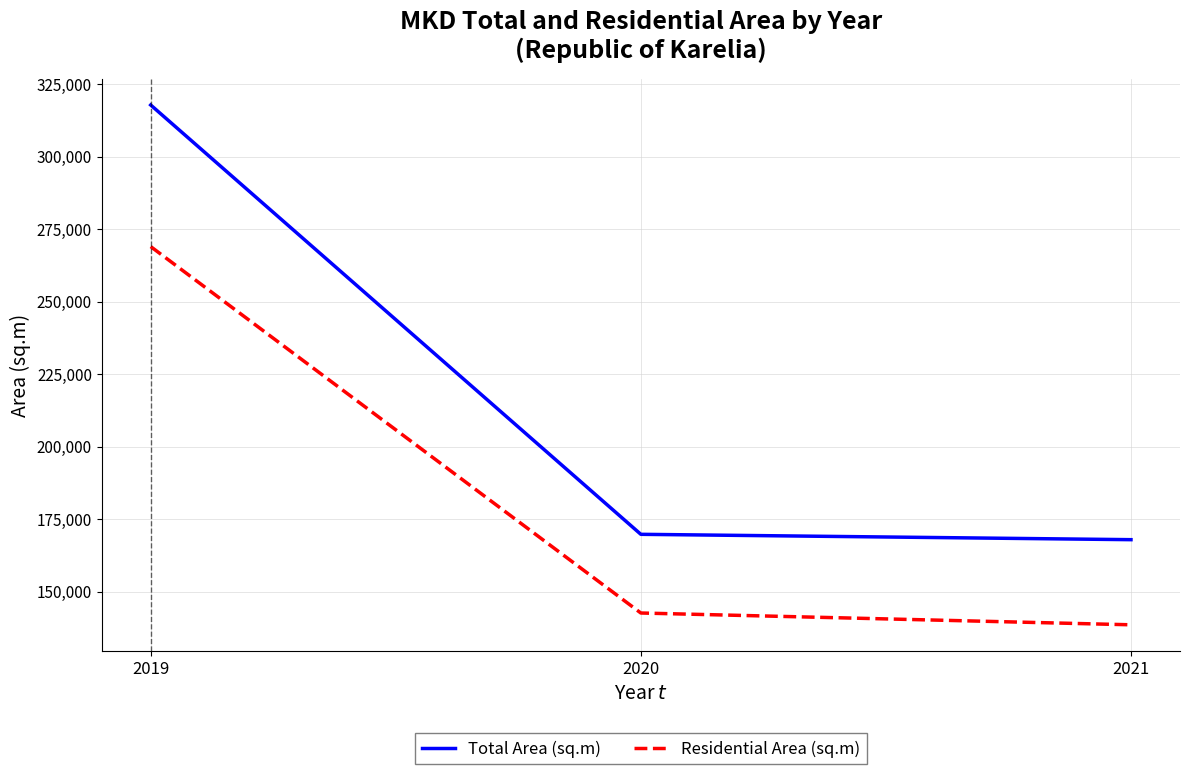

The Residential Area (sq.m) series shows 268982.3 at 2019. True or false?

True